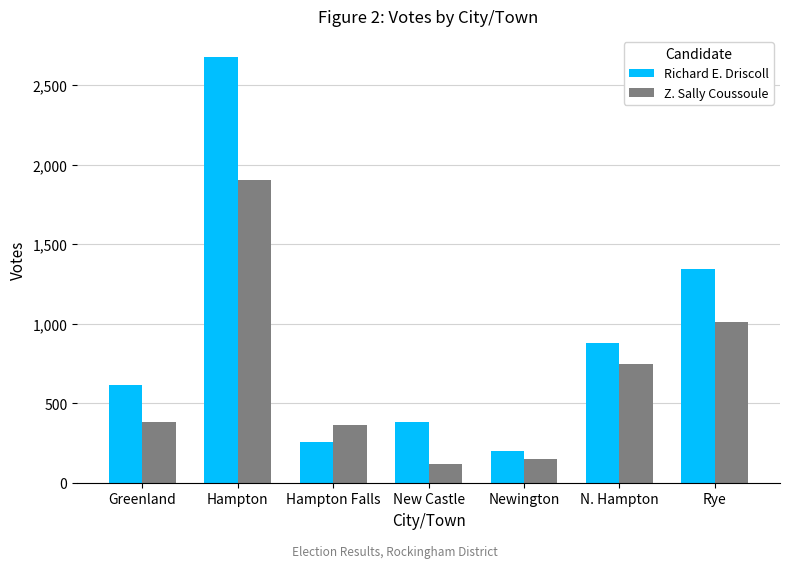

What is the difference between the maximum and minimum values in the Z. Sally Coussoule series?

1786